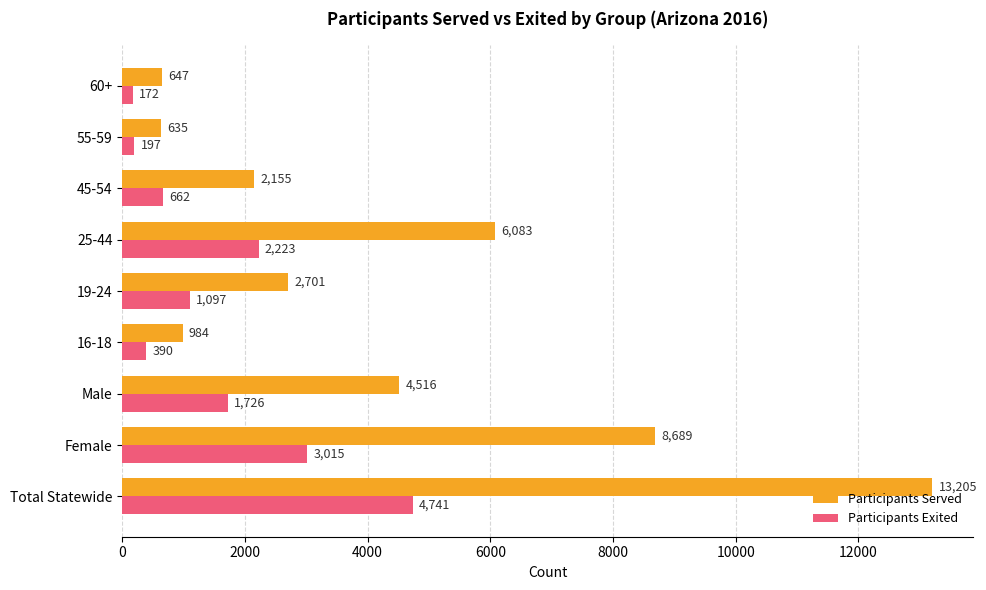

What is the difference between the maximum and second lowest values in the Participants Exited series?

4544